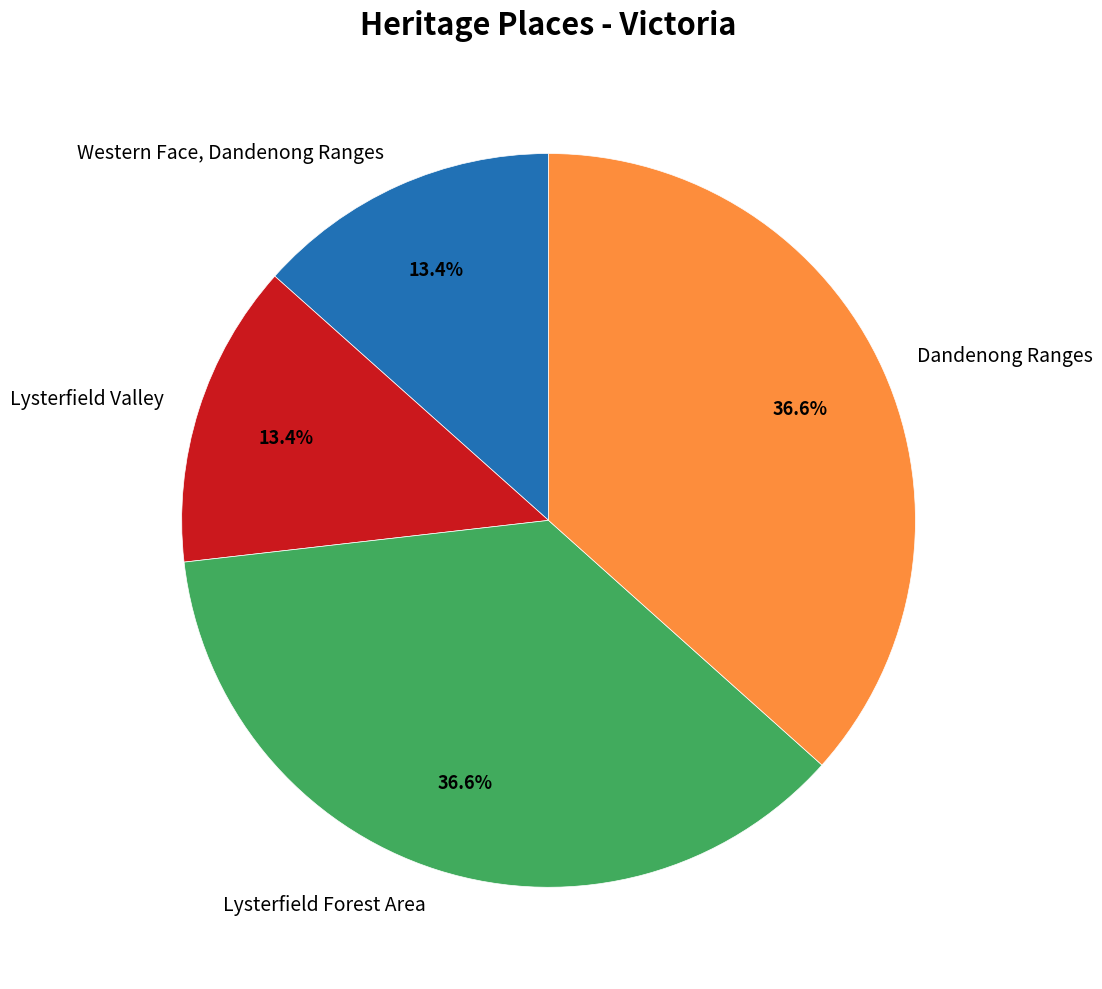

What portion of the pie excludes Dandenong Ranges?

63.4%